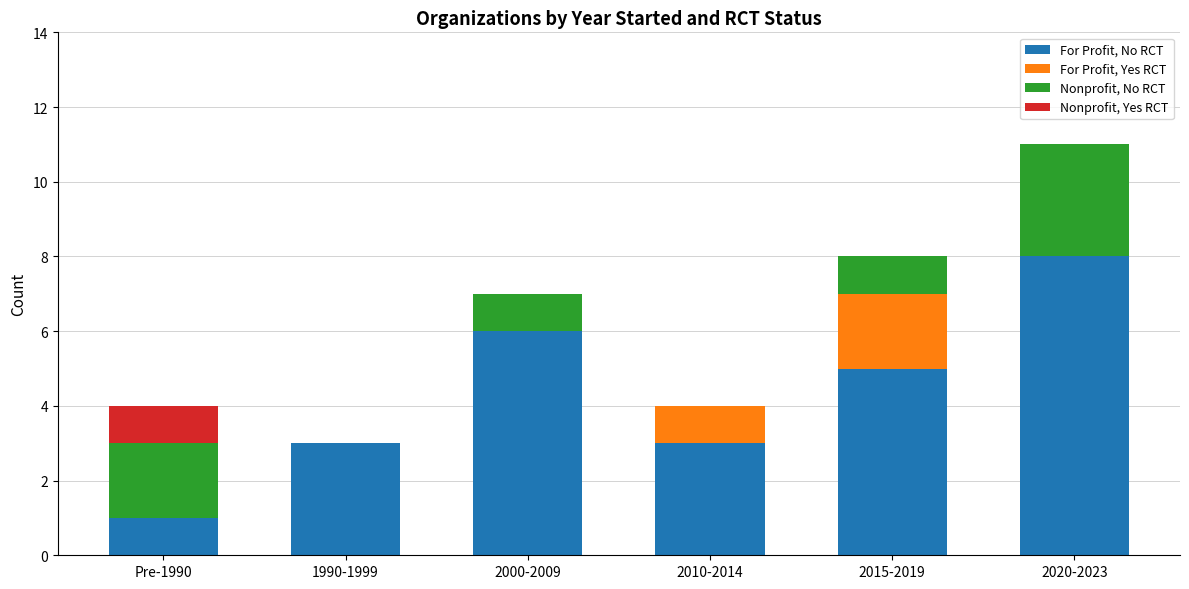

Reading left to right, what are the values for For Profit, No RCT?

Pre-1990=1	1990-1999=3	2000-2009=6	2010-2014=3	2015-2019=5	2020-2023=8